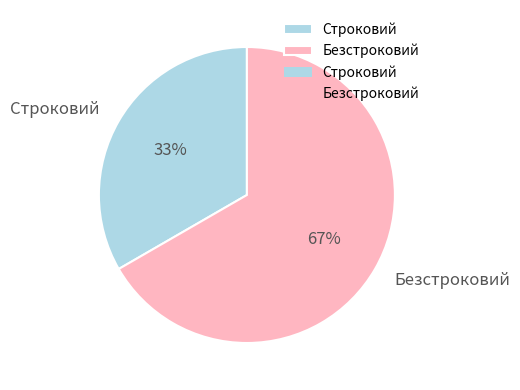

Count the number of slices in the pie.

2